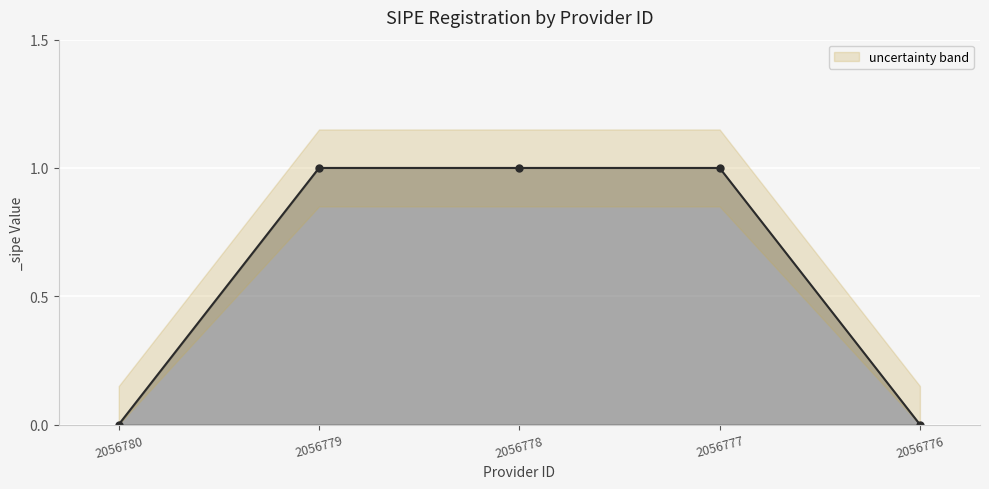

What is the greatest value displayed?

1